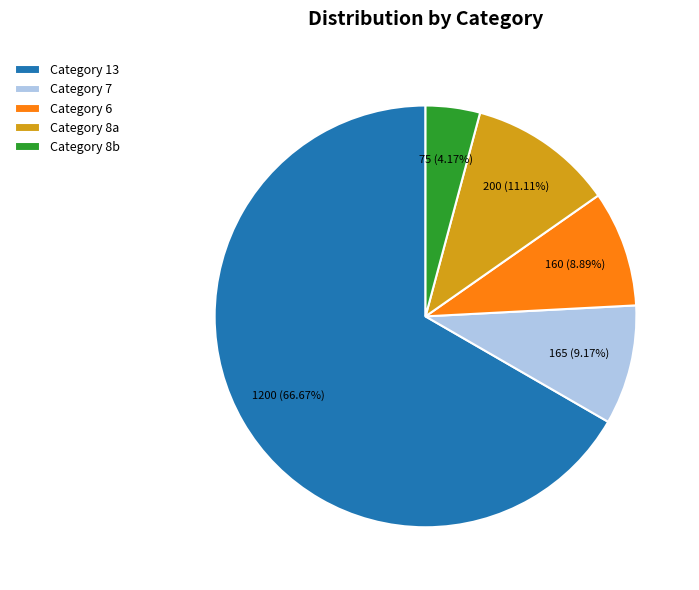

Is Category 13 the majority of the pie?

Yes